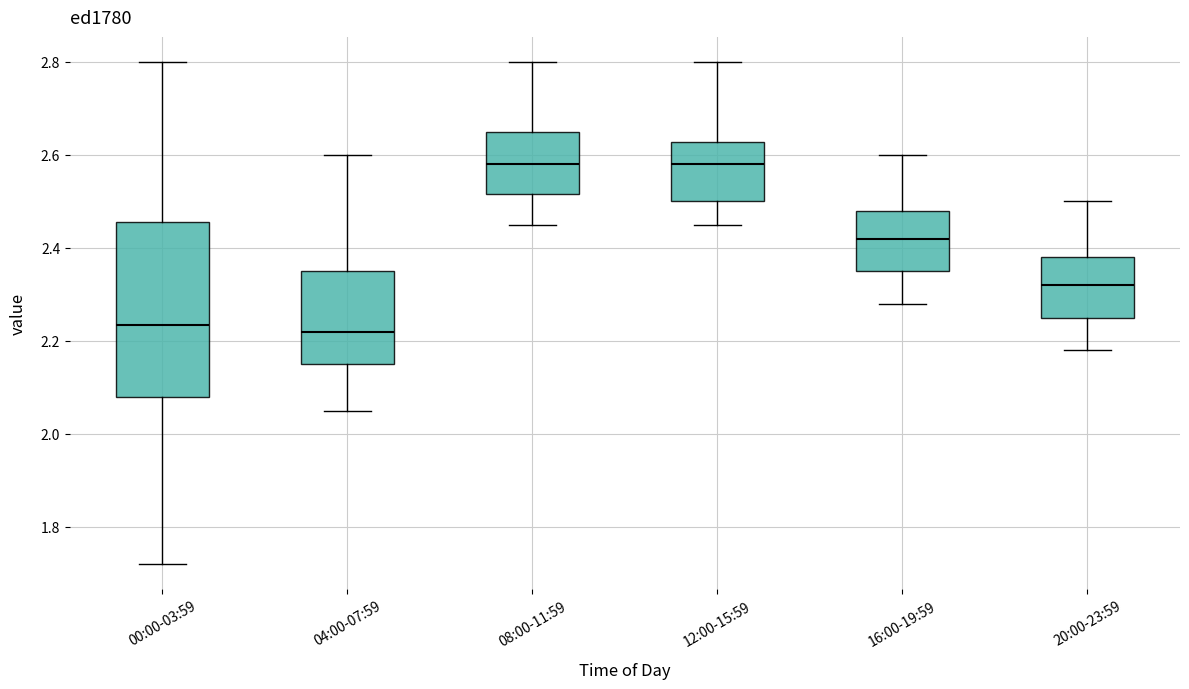

Which box is the tallest, from its lower edge to its upper edge?

00:00-03:59